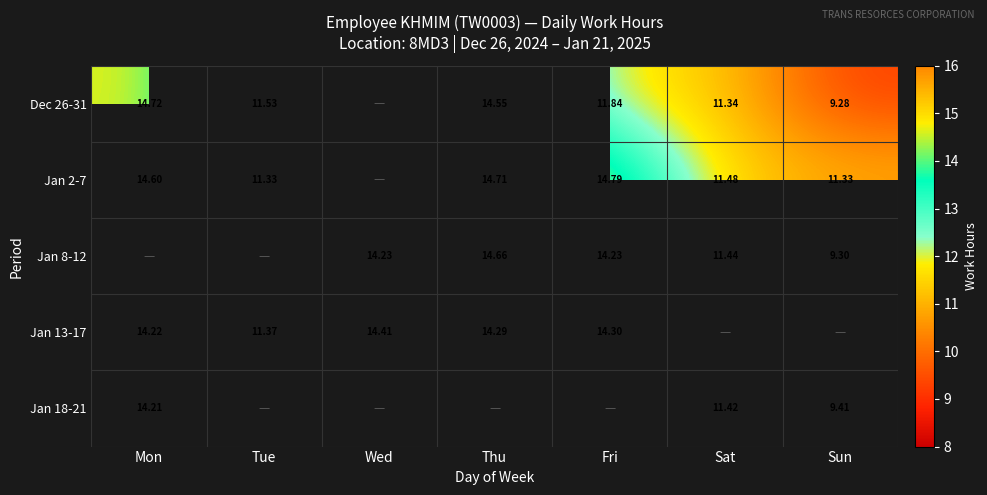

What is the spread (max minus min) of values at Mon?

0.5